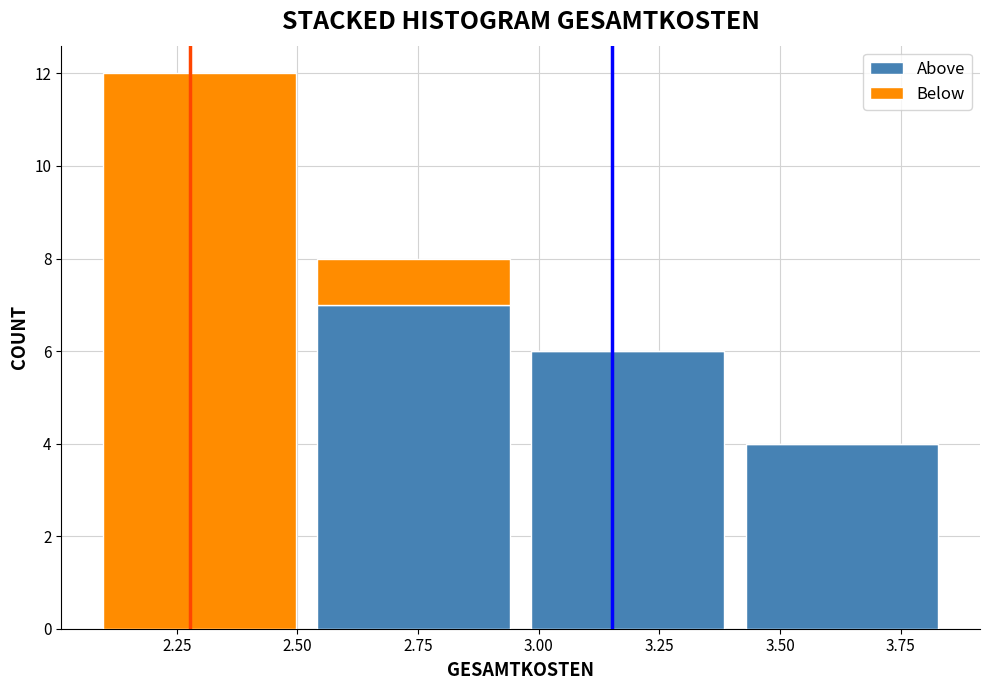

Reading left to right, list every stacked bar in this chart as the range it spans on the x-axis followed by its total height. Neither the bar edges nor the heights are printed on the chart, so give them approximately, as read against the axes.

2.10 to 2.50: 12
2.50 to 2.95: 8
2.95 to 3.40: 6
3.40 to 3.85: 4